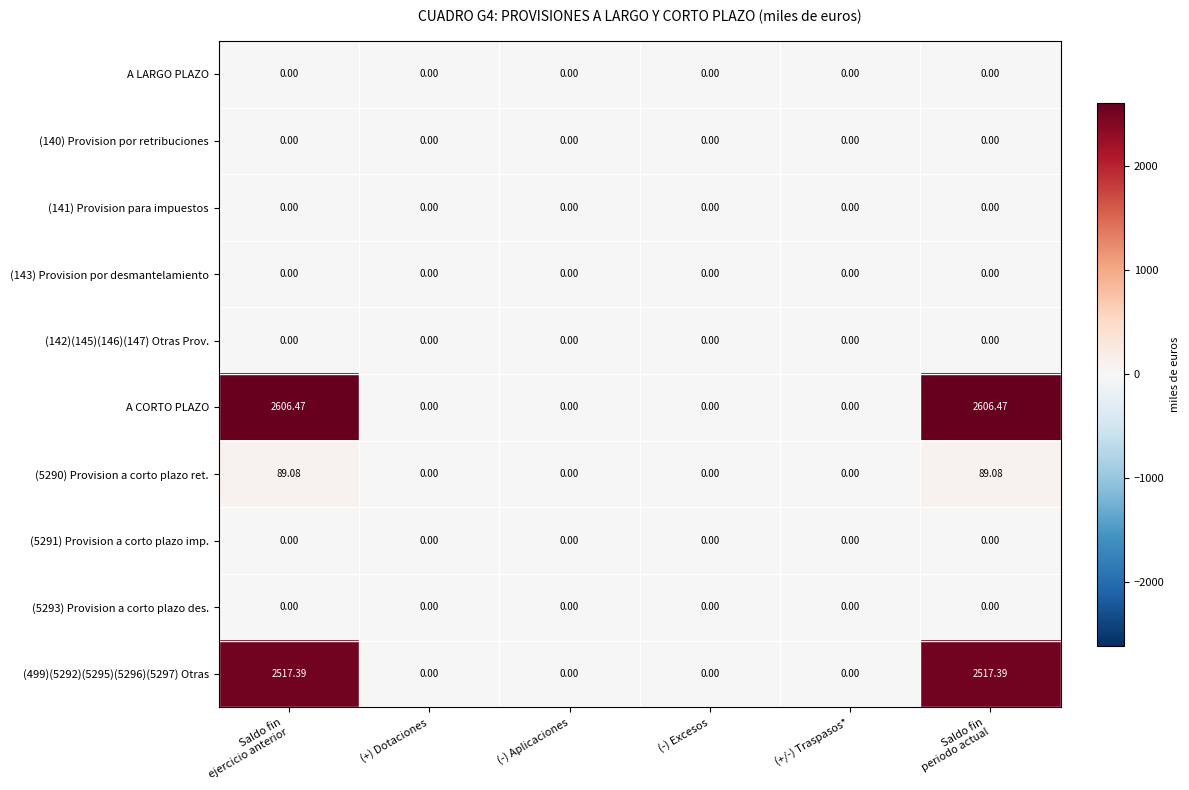

How many data points does each series have?

6